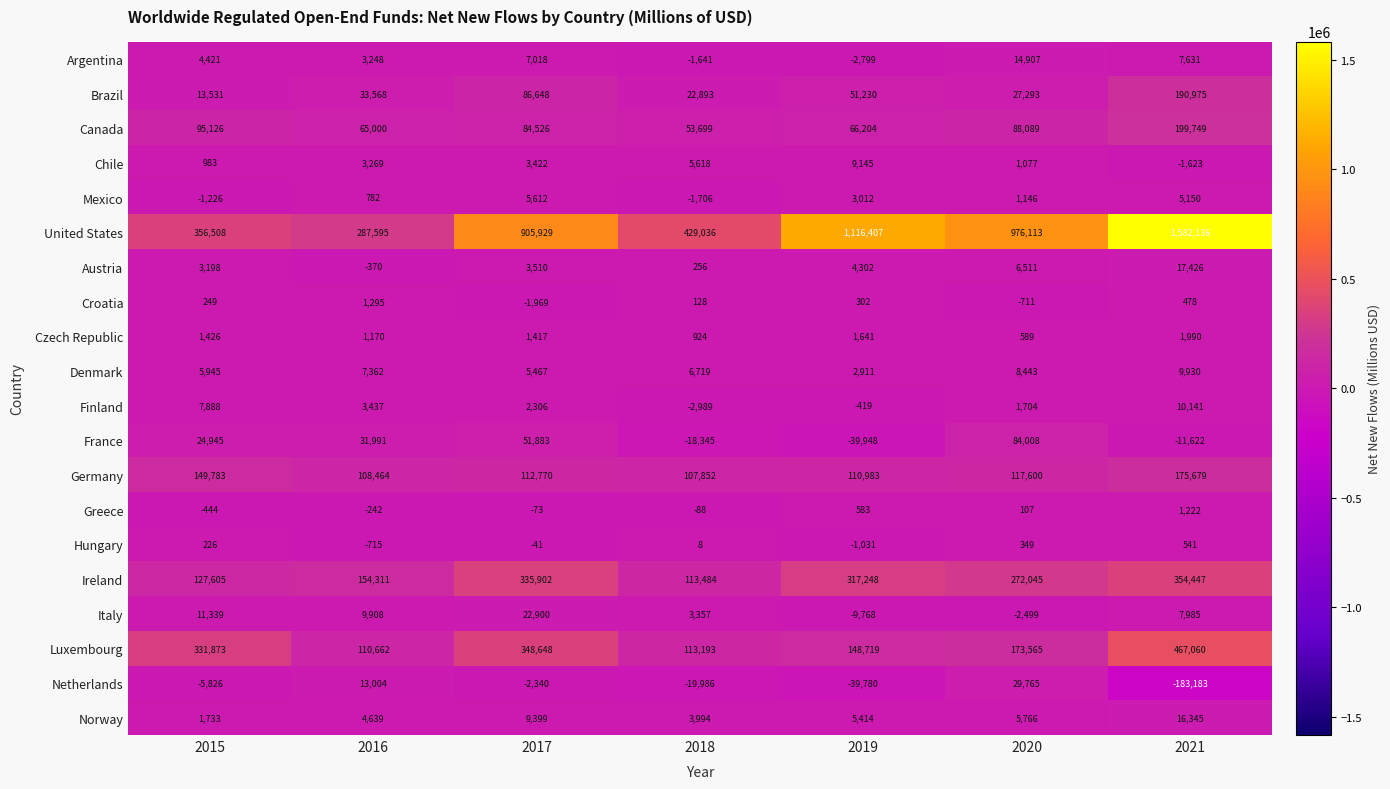

Between 2018 and 2019, which series saw the biggest shift?

United States